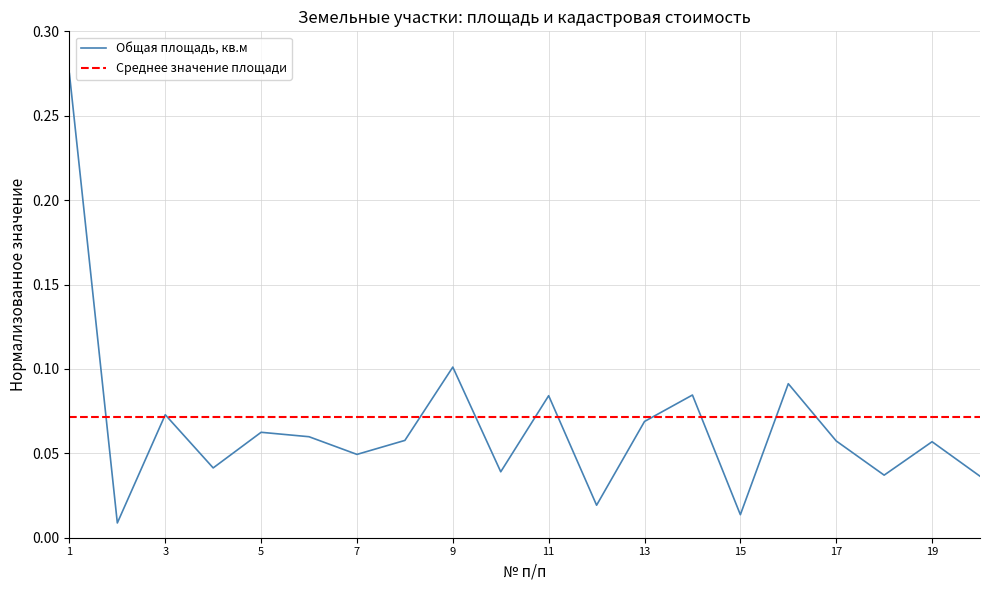

The value at 15 is 0.0. True or false?

False